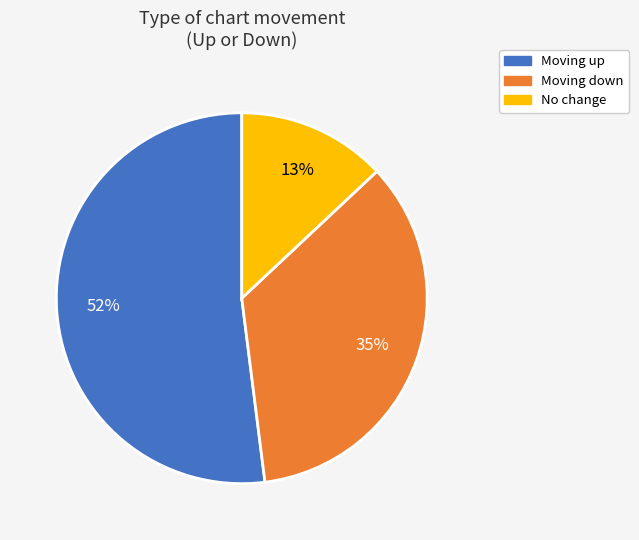

To the nearest percent, what is the average slice percentage?

33%